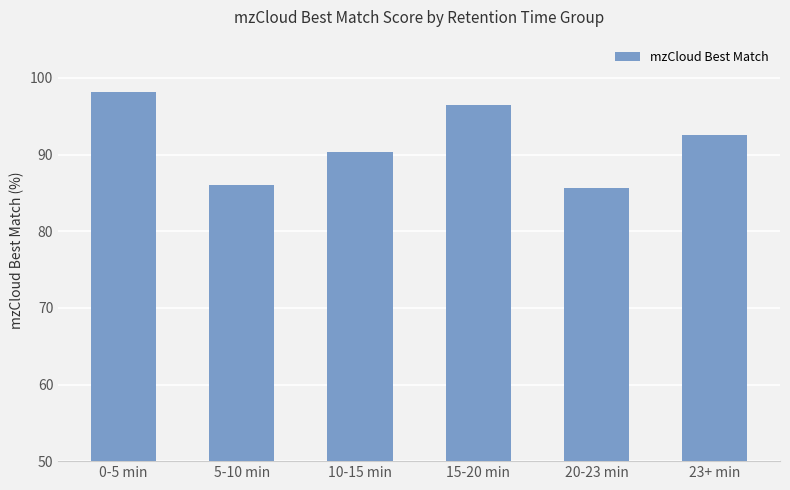

What is the difference between the maximum and minimum values?

12.6